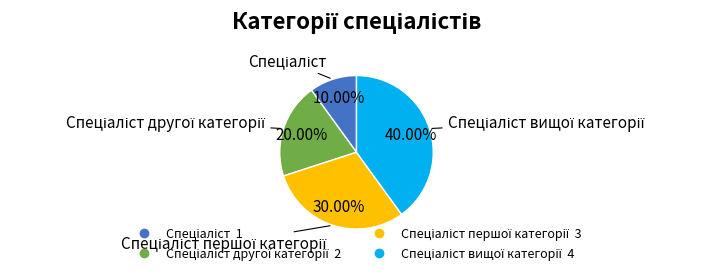

Is there any slice that represents more than half of the pie?

No